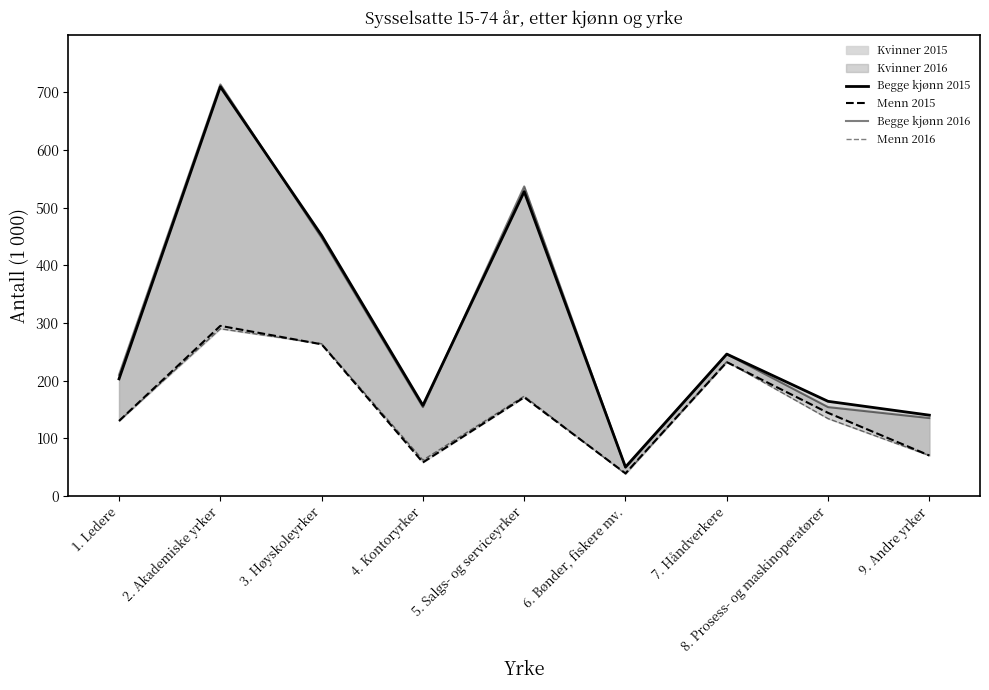

How many lines are shown in the chart?

4